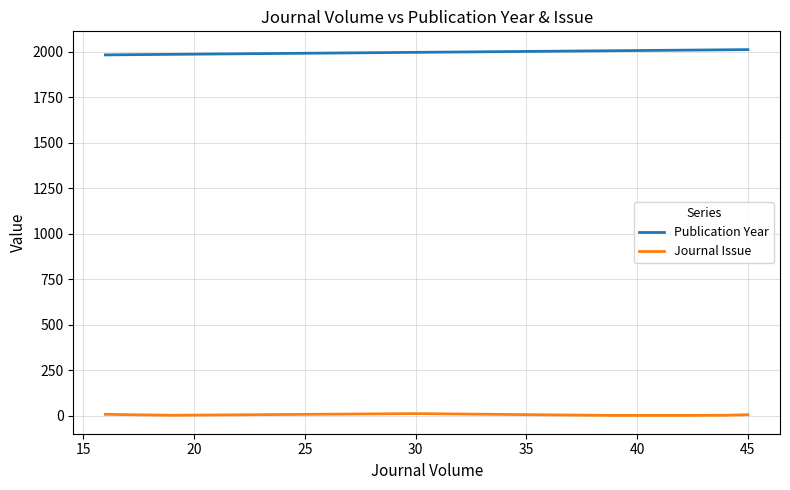

List the series in order of their overall mean, highest first.

Publication Year, Journal Issue